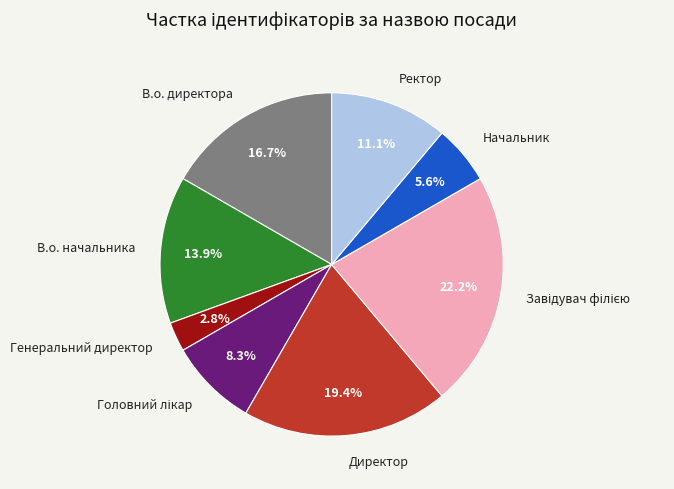

How much of the chart is everything except Генеральний директор?

97.2%